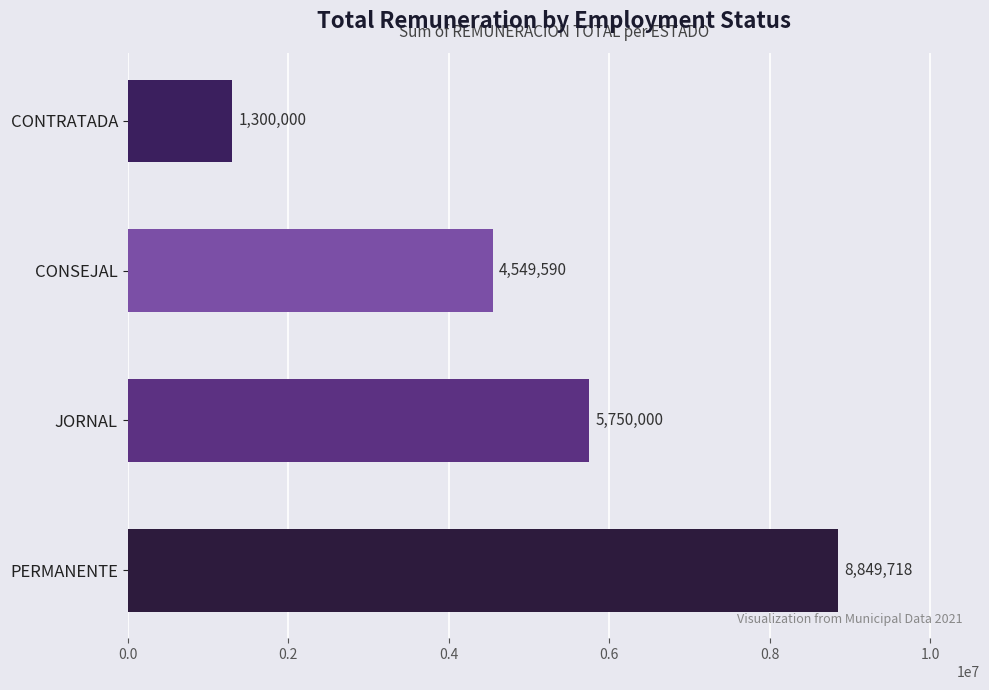

What is the average value?

5112327